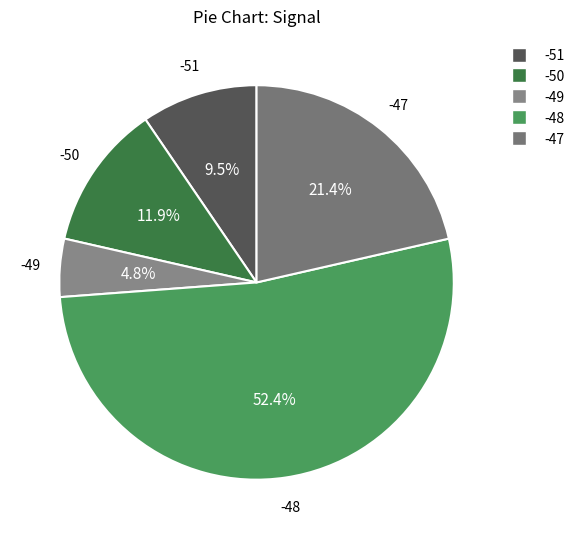

What percentage is NOT represented by -50?

88.1%